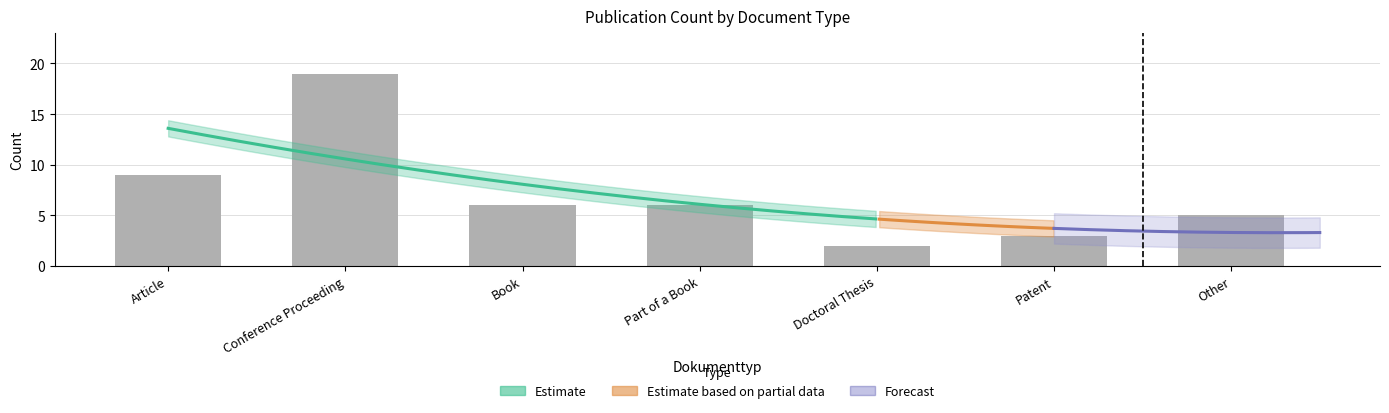

Reading left to right, what are all the values shown in this chart?

9	19	6	6	2	3	5